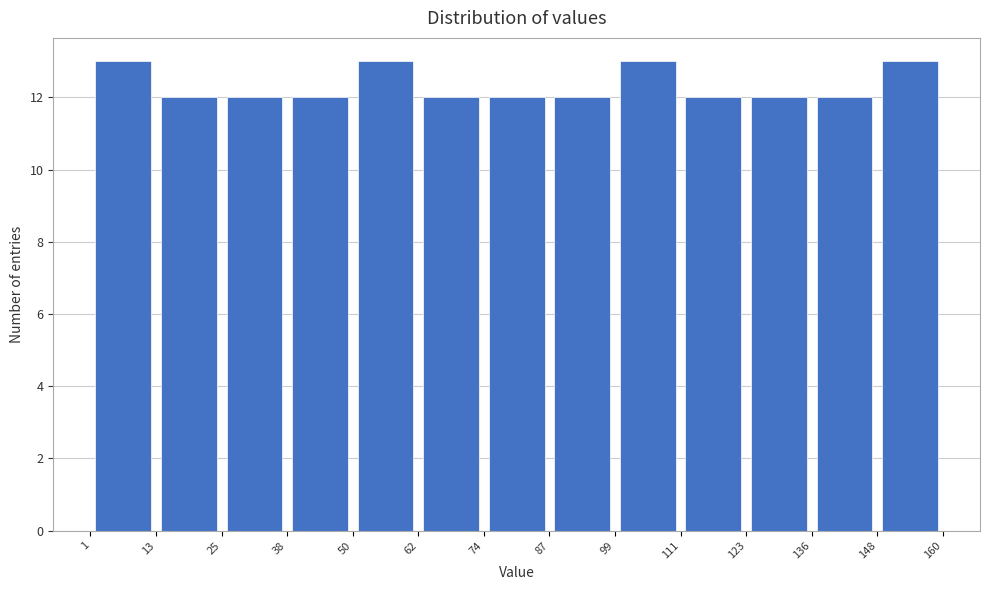

How tall is the bar that spans 62 to 74 on the x-axis? The values are not printed on the chart, so give them approximately, as read against the axis.

12